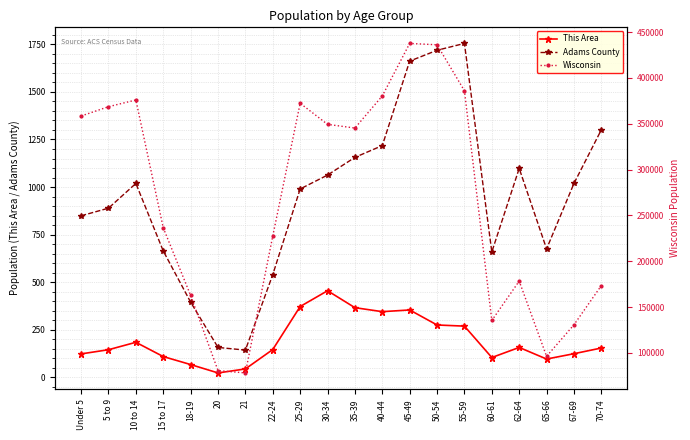

What is the approximate value of Adams County at 62-64, to the nearest 100?

1100